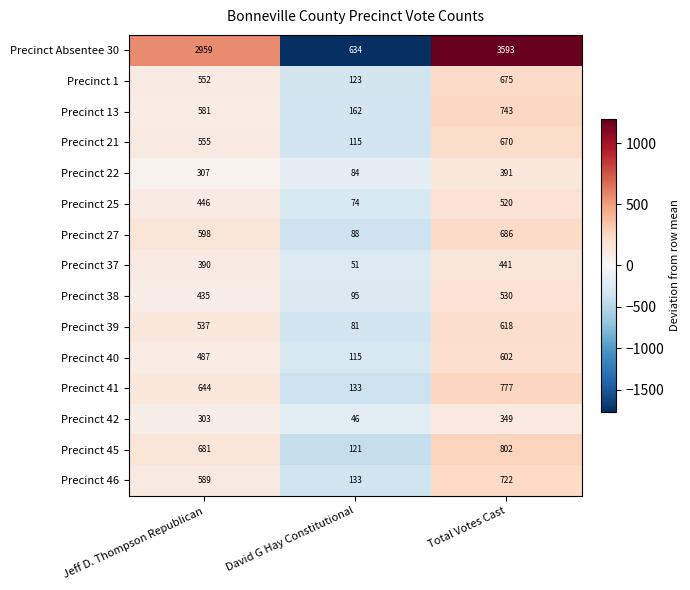

How many series are shown in this chart?

15